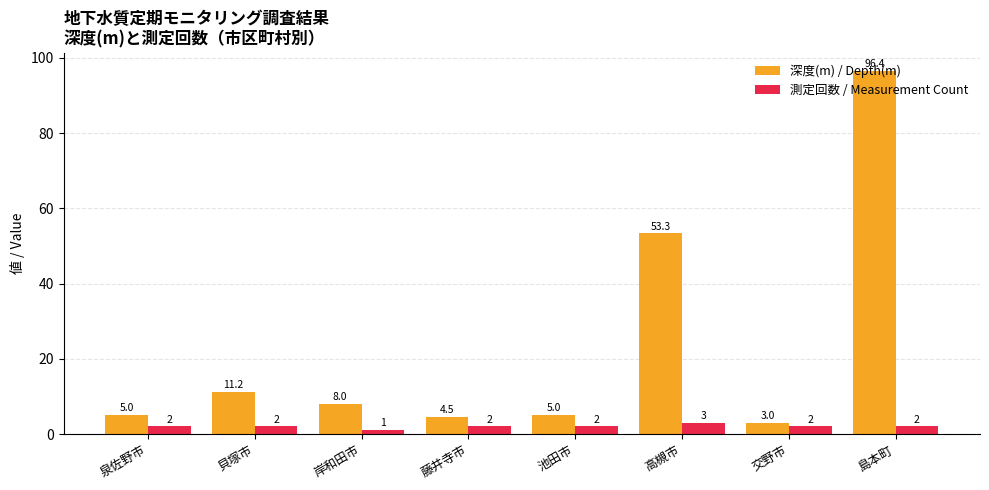

Count the number of data series in this chart.

2